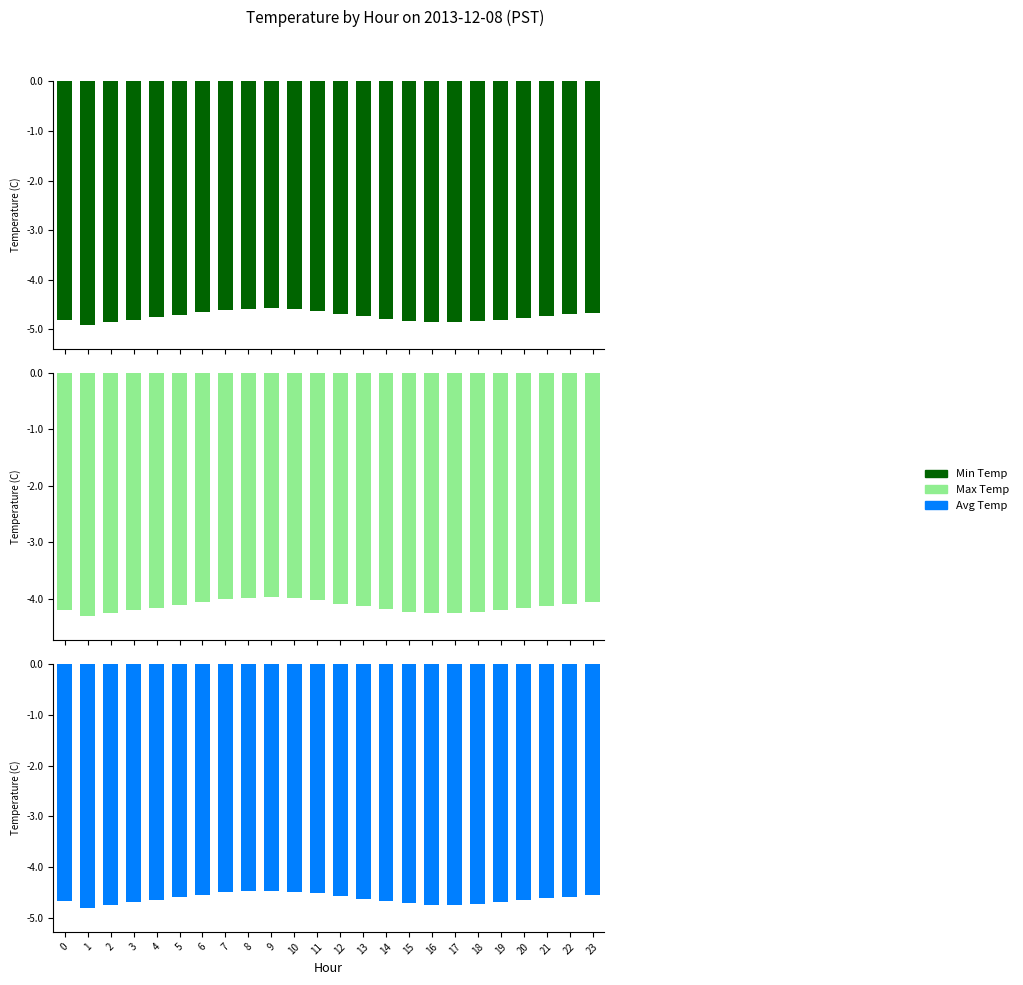

Is the value of Max Temp at 23 greater than the value of Avg Temp at 18?

Yes